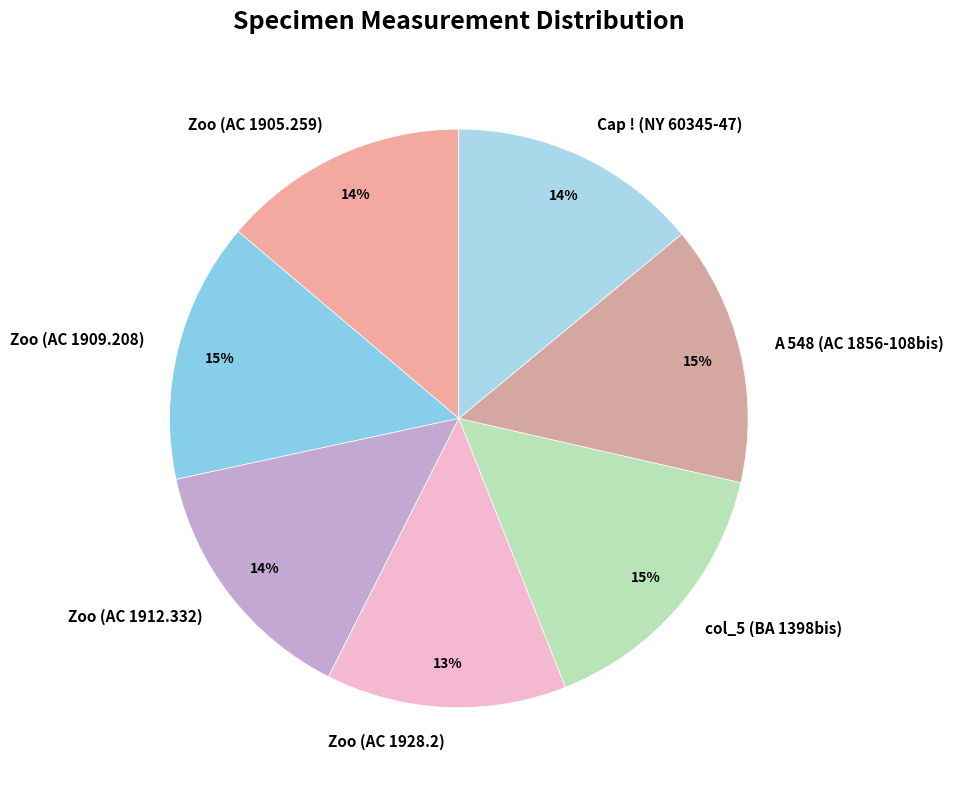

Which has a higher value, Zoo (AC 1905.259) or col_5 (BA 1398bis)?

col_5 (BA 1398bis)